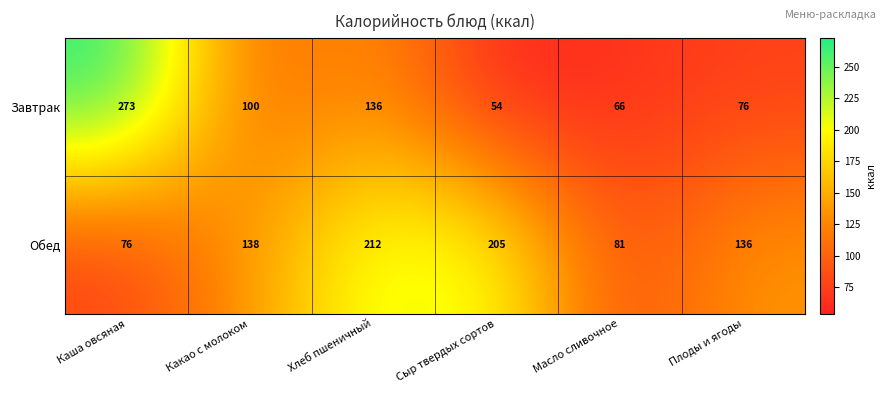

Reading left to right, list all the values displayed in this chart.

Завтрак: Каша овсяная=273	Какао с молоком=100	Хлеб пшеничный=136	Сыр твердых сортов=54	Масло сливочное=66	Плоды и ягоды=76
Обед: Каша овсяная=76	Какао с молоком=138	Хлеб пшеничный=212	Сыр твердых сортов=205	Масло сливочное=81	Плоды и ягоды=136